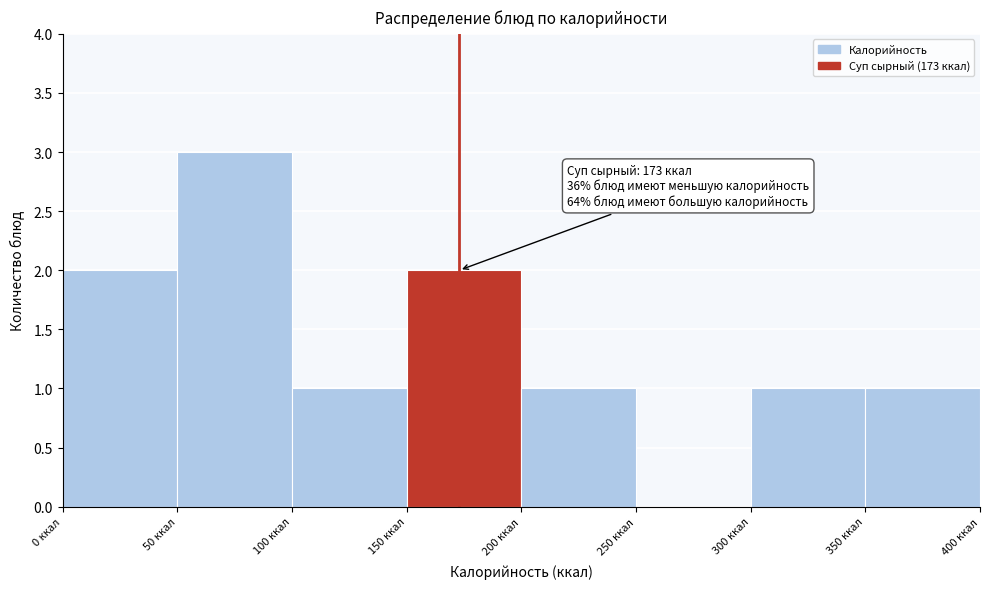

Which range on the x-axis has the tallest bar?

50 to 100